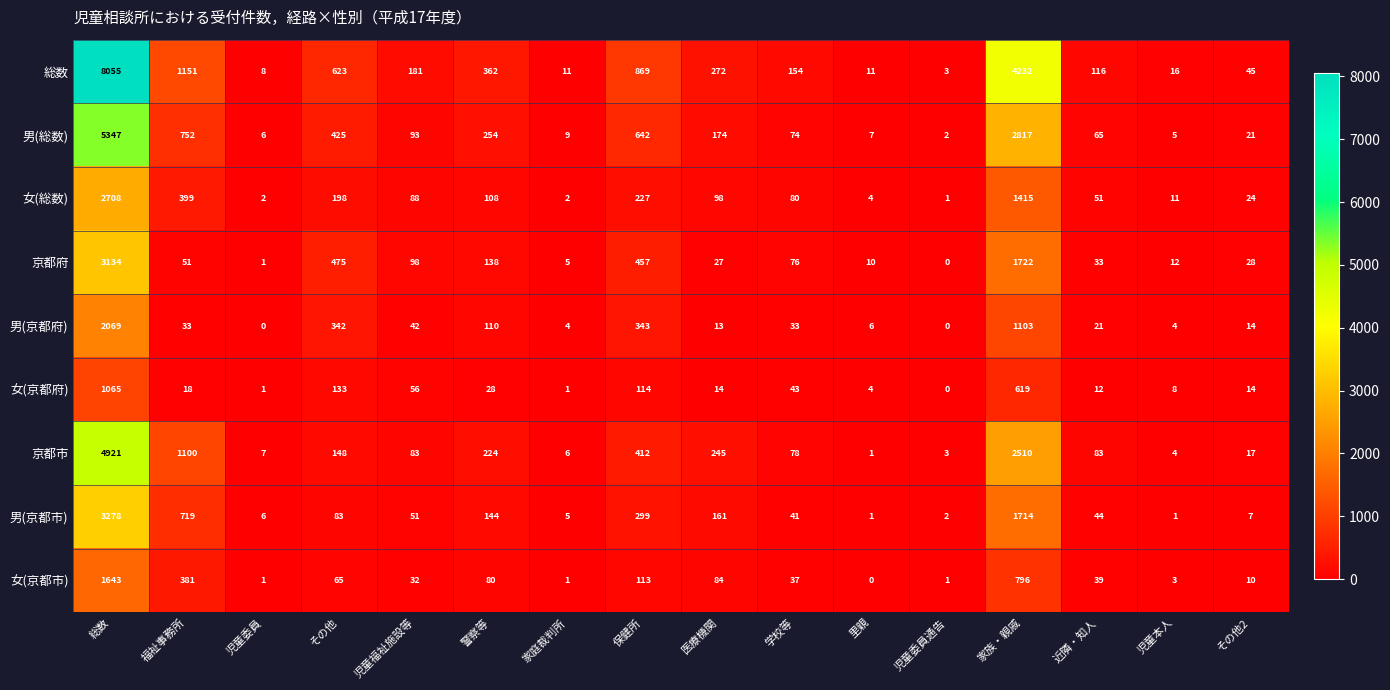

At which label does 女(総数) first exceed 88?

総数